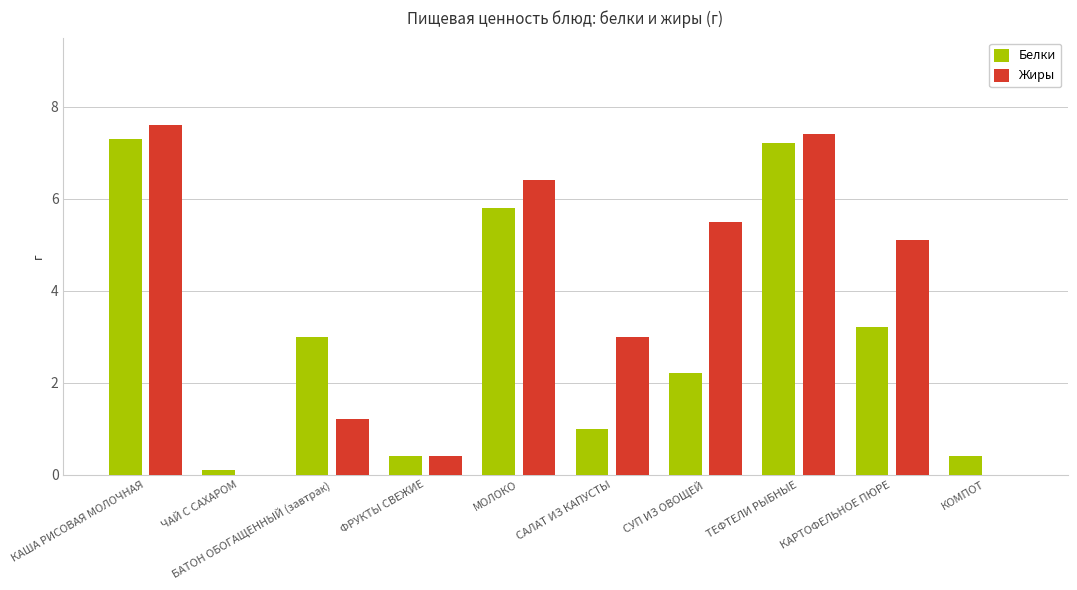

True or false: Жиры has a value of 5.5 at СУП ИЗ ОВОЩЕЙ.

True